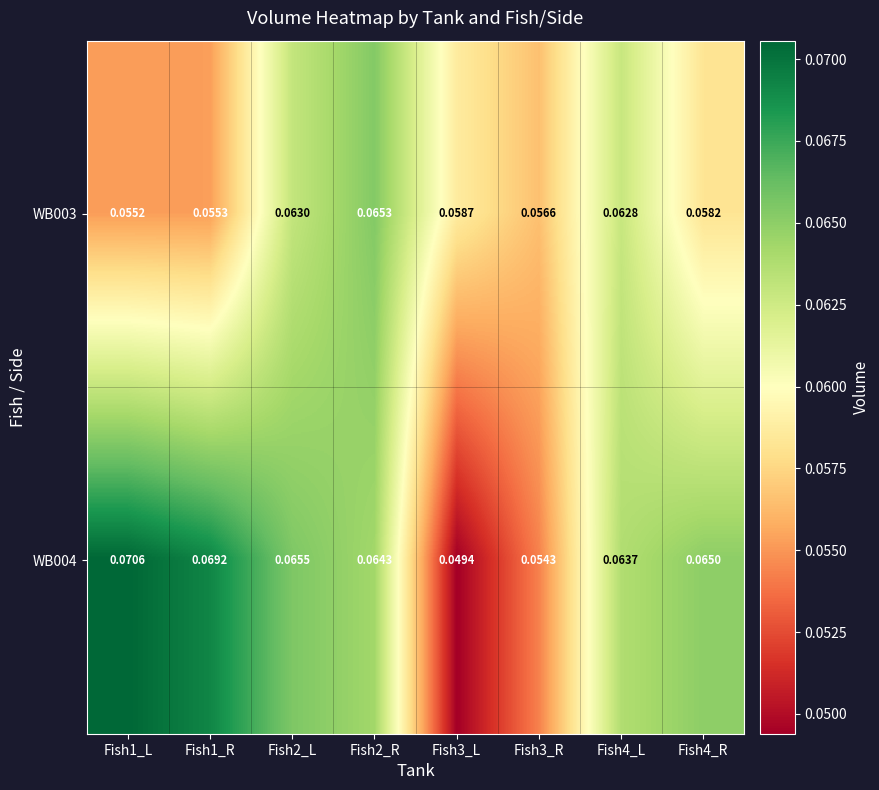

Rank the series by their average value, from highest to lowest.

WB004, WB003